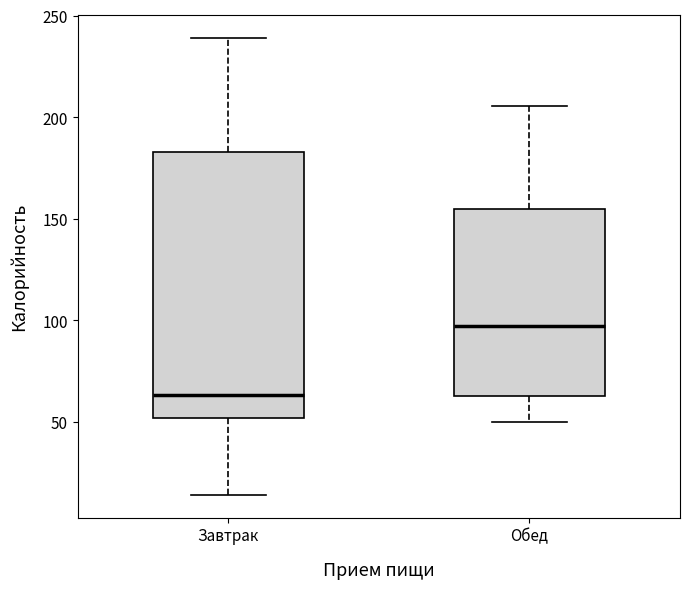

Where is the lower edge of the box for Обед on the y-axis? The values are not printed on the chart, so give them approximately, as read against the axis.

60